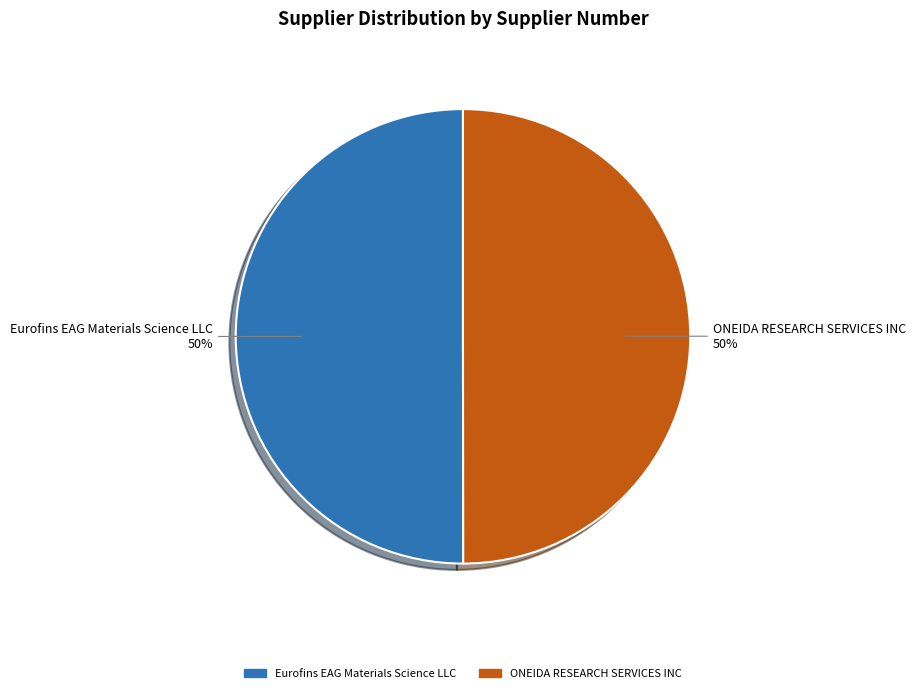

What percentage is the Eurofins EAG Materials Science LLC slice, to the nearest percent?

50%